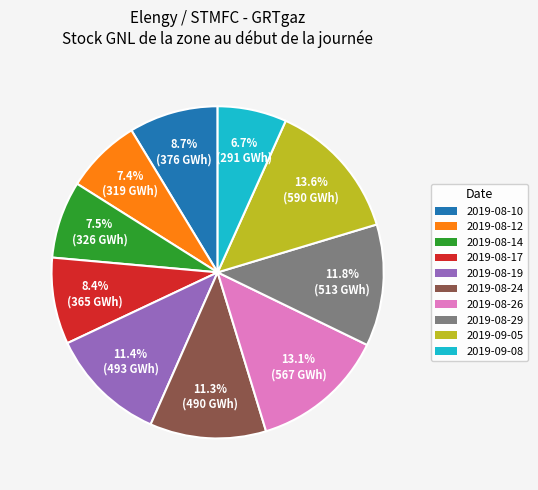

Do 2019-09-08 and 2019-08-29 together represent more than half of the pie?

No